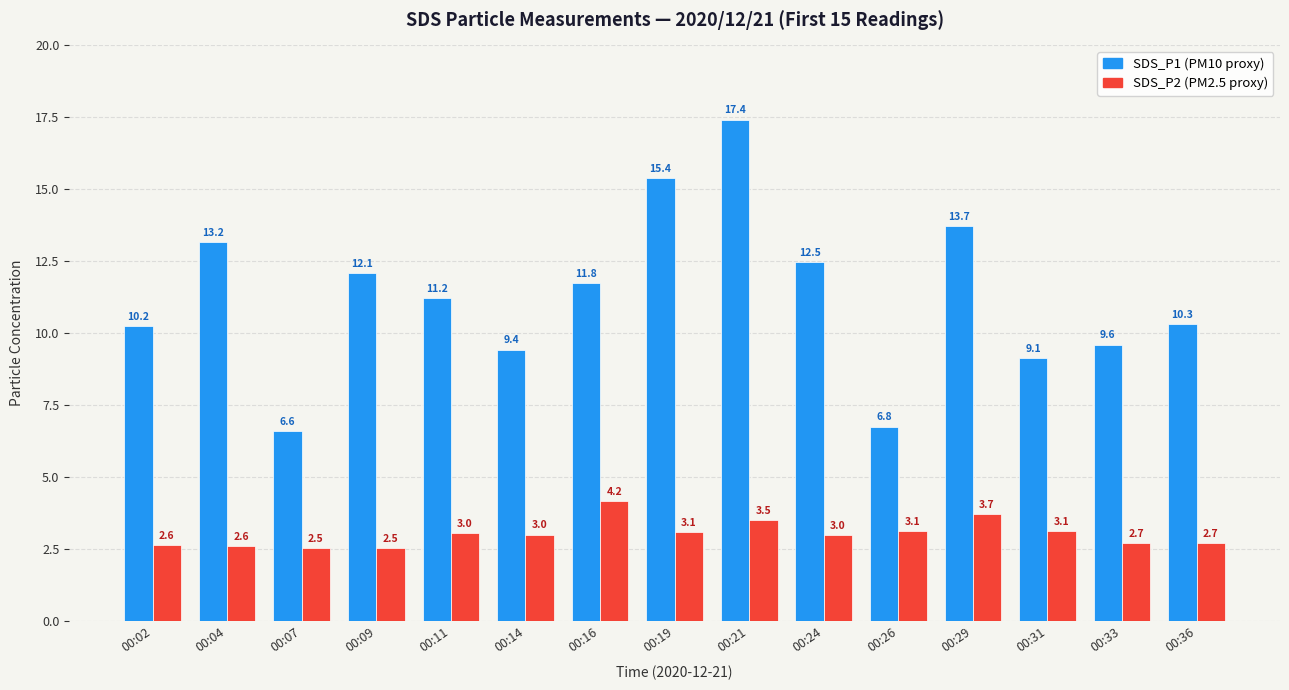

What is the greatest value displayed?

17.4